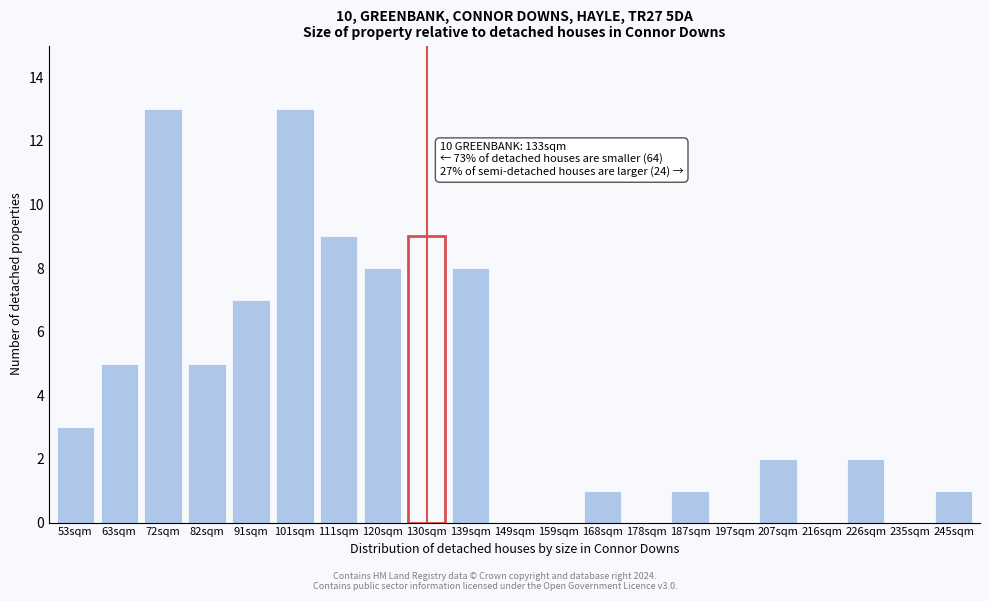

Reading left to right, transcribe all the data shown in this chart.

53sqm=3	63sqm=5	72sqm=13	82sqm=5	91sqm=7	101sqm=13	111sqm=9	120sqm=8	130sqm=9	139sqm=8	149sqm=0	159sqm=0	168sqm=1	178sqm=0	187sqm=1	197sqm=0	207sqm=2	216sqm=0	226sqm=2	235sqm=0	245sqm=1